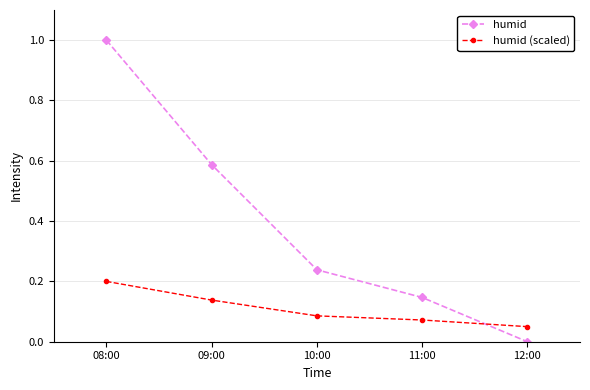

Which series has the largest range (max minus min)?

humid